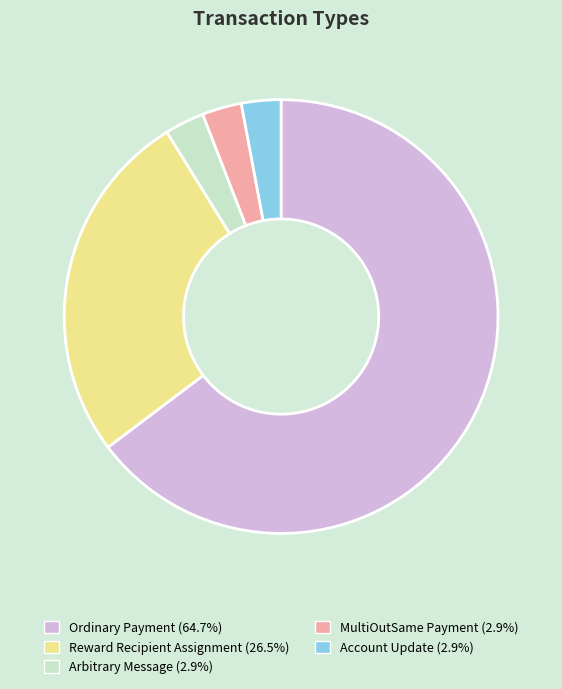

What is the largest slice in the pie chart?

Ordinary Payment